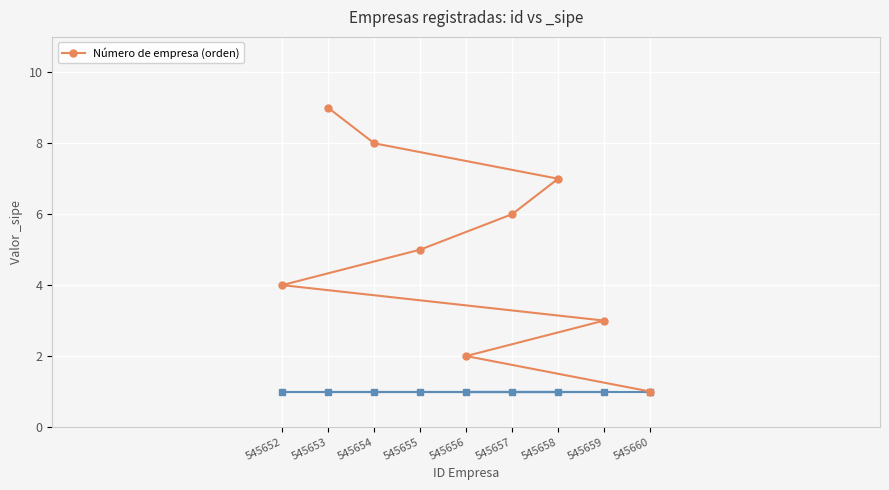

How many lines are shown in the chart?

1